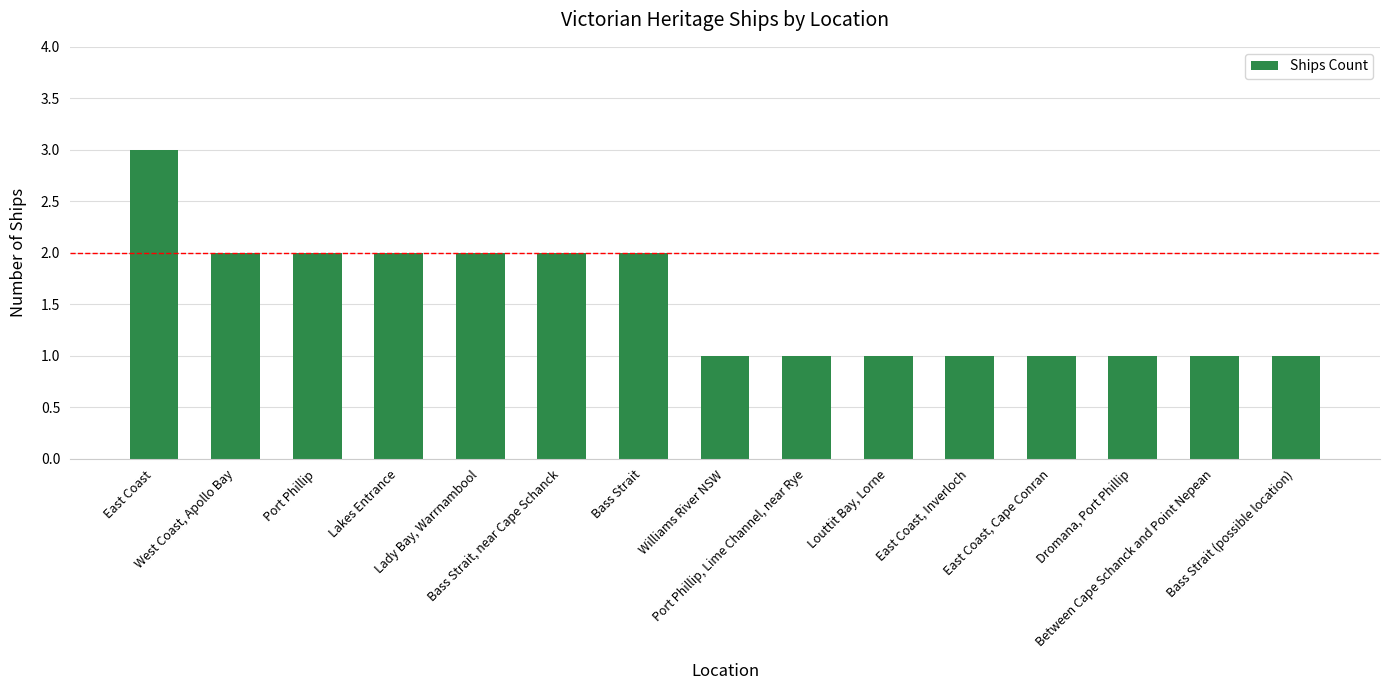

What is the label of the 5th bar from the right?

East Coast, Inverloch